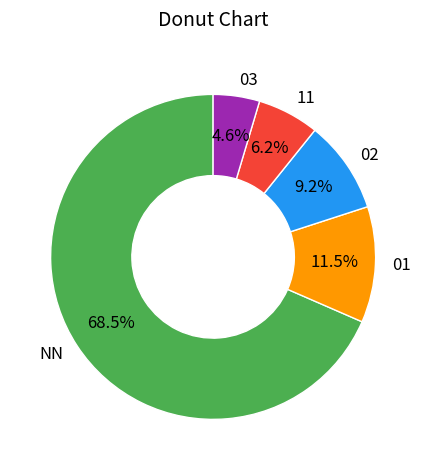

Which slice is the smallest?

03